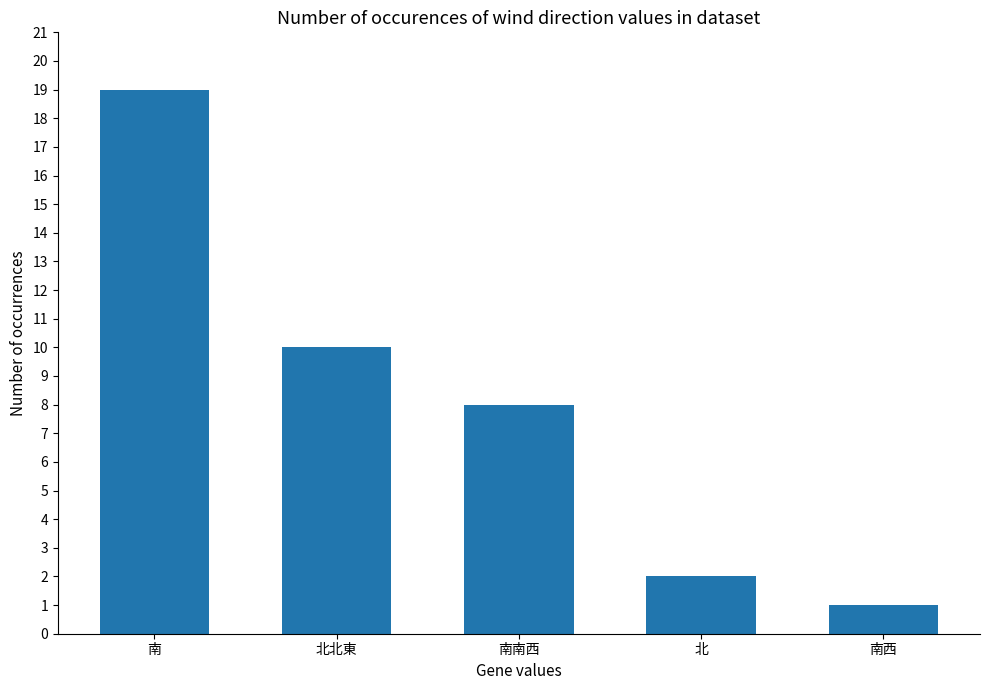

Does the chart contain any negative values?

No